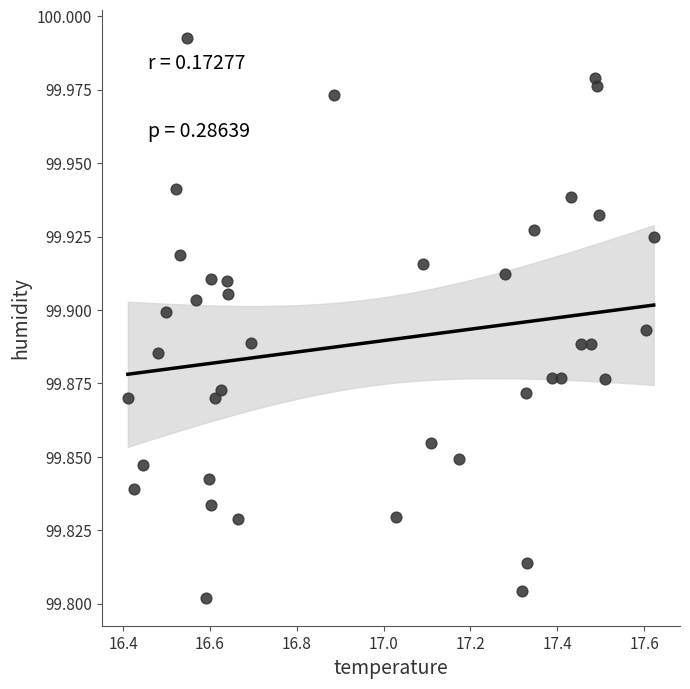

What is the range of X values (max minus min)?

1.2